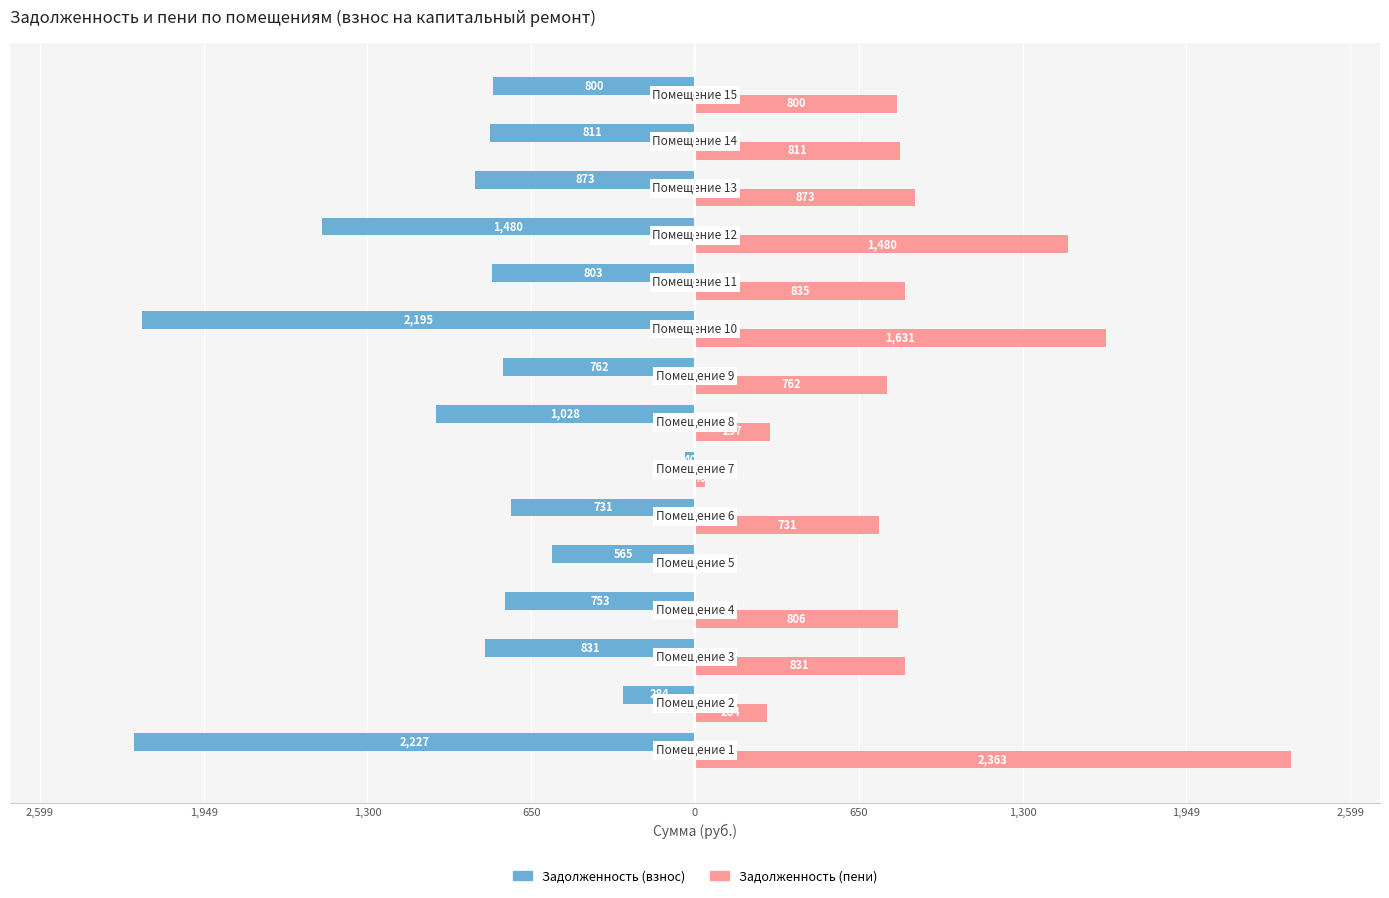

What are all the series names shown in the legend?

Задолженность (взнос), Задолженность (пени)